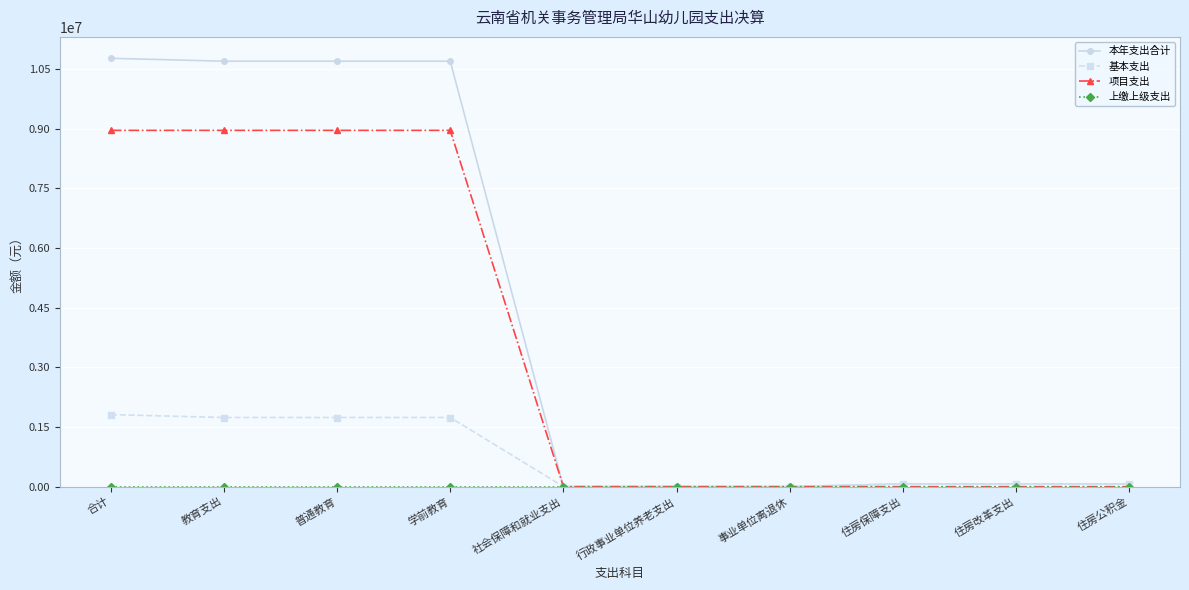

What is the greatest value displayed?

10764228.1